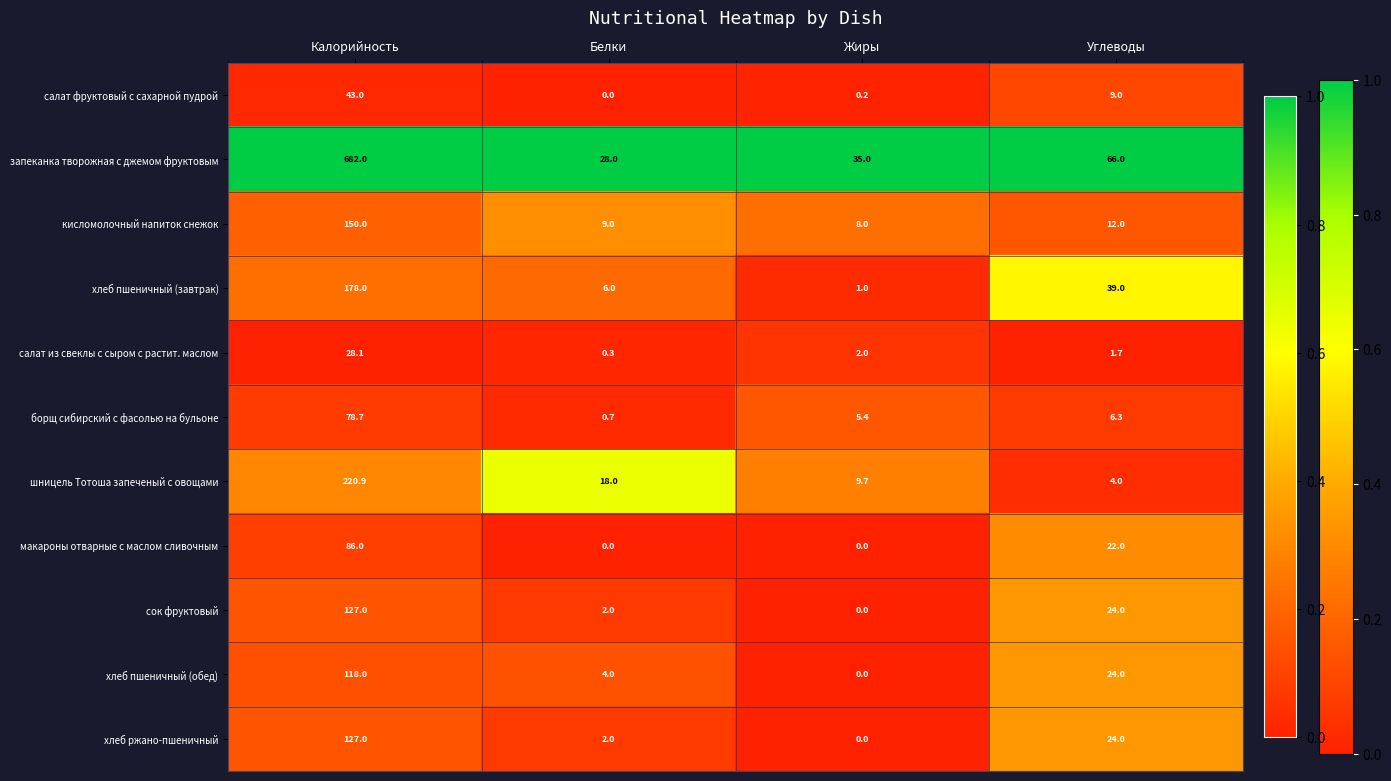

At how many categories does at least one series exceed 0?

4